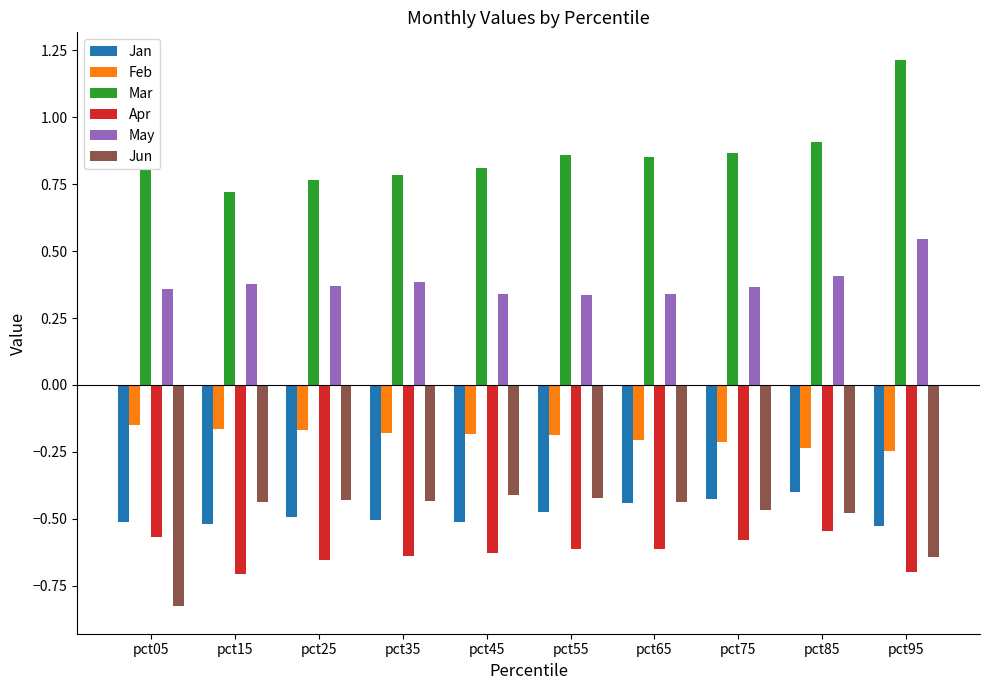

Which series changed the most between pct25 and pct65?

Mar